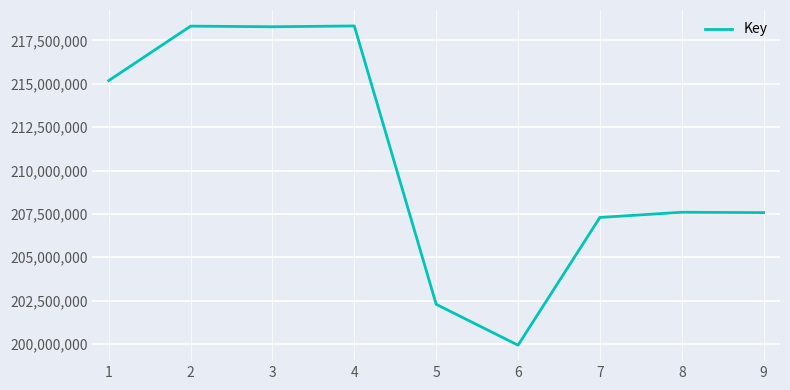

How many lines are shown in the chart?

1